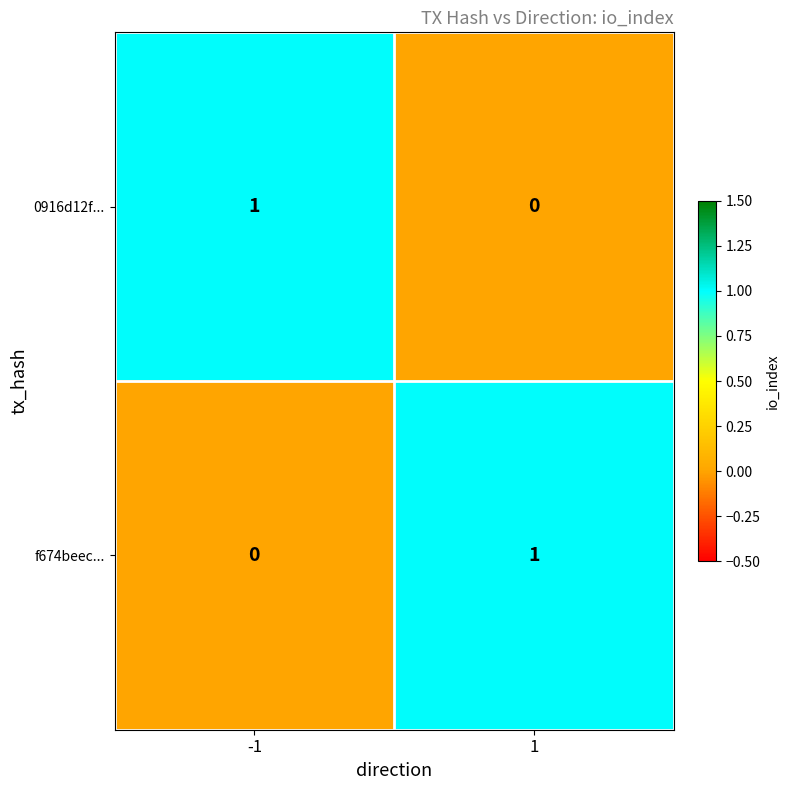

Is it true that 0916d12f... equals 1 at -1?

True